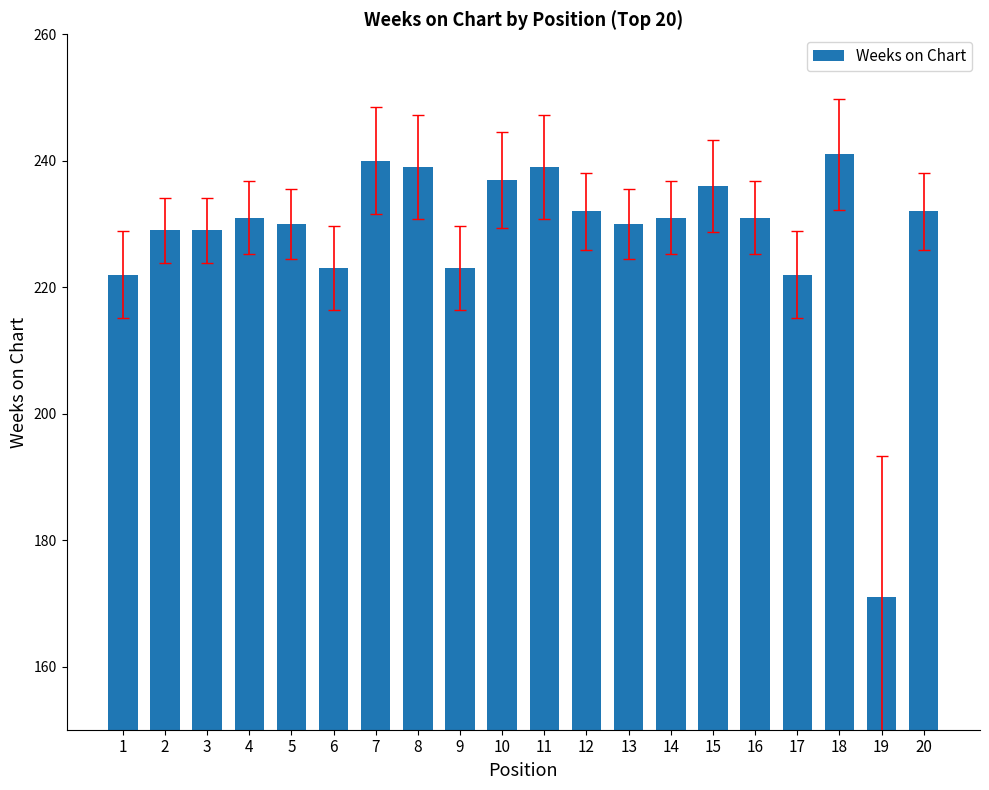

What is the sum of all values?

4568